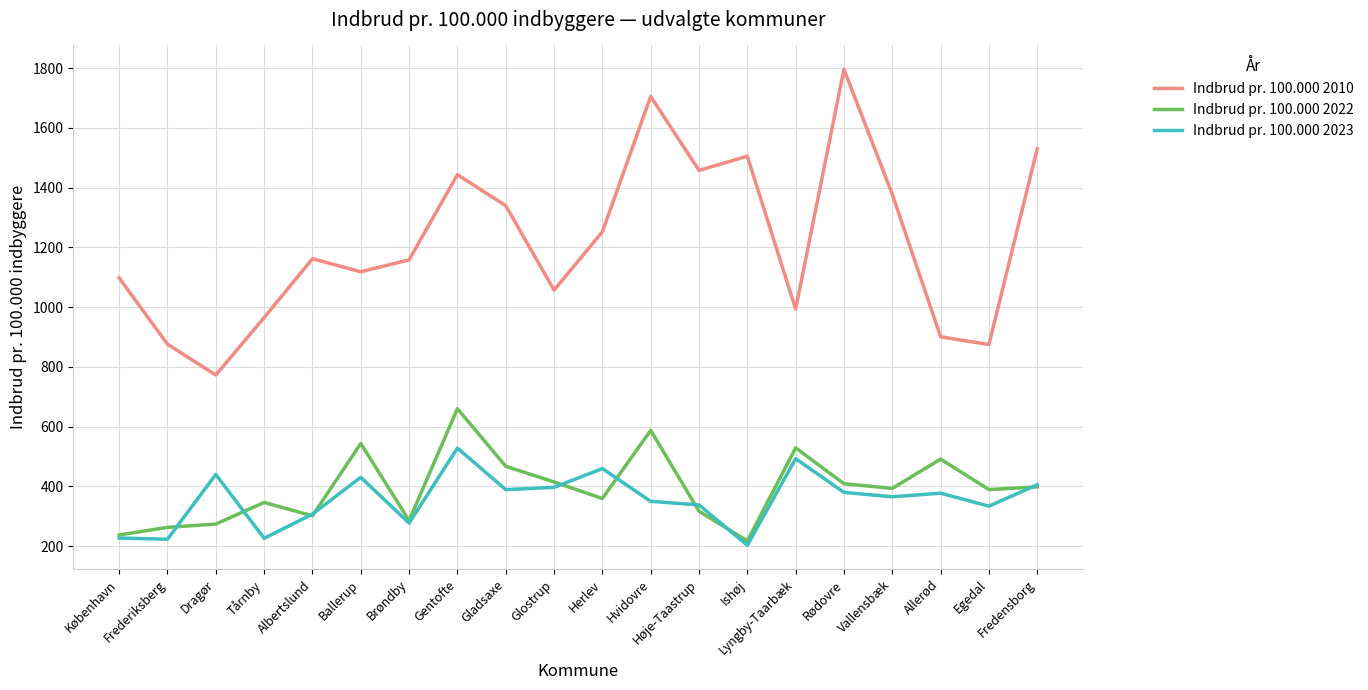

Which series has the largest range (max minus min)?

Indbrud pr. 100.000 2010